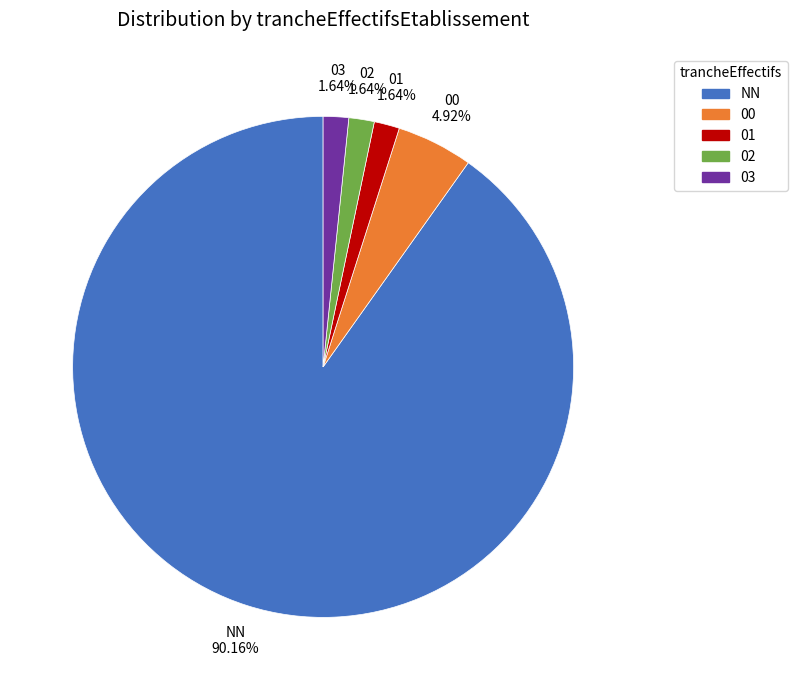

What percentage is the 03 slice, to the nearest percent?

2%